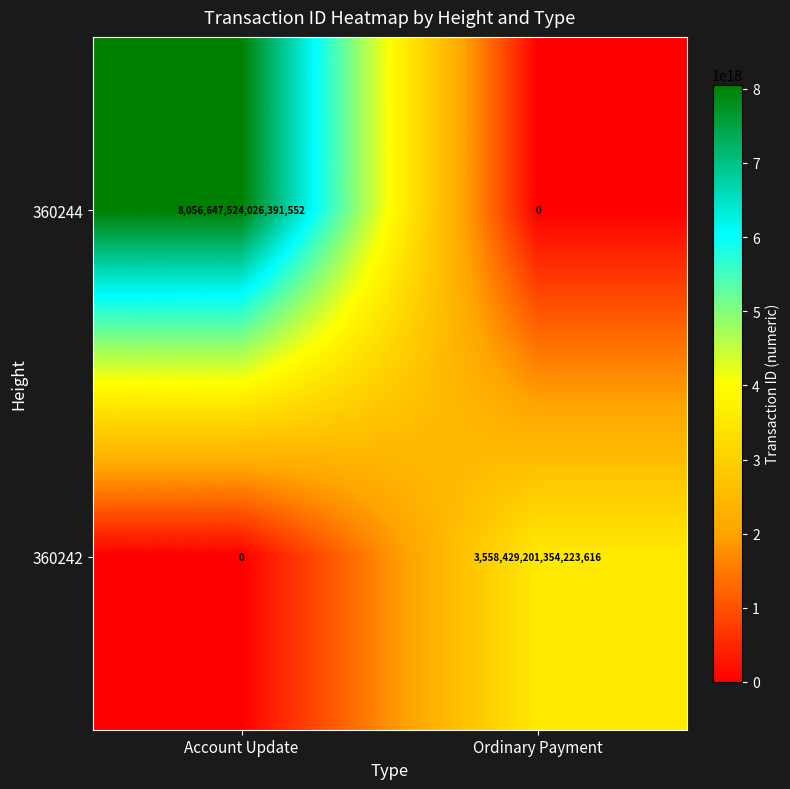

The value of 360242 at Ordinary Payment is 3558429201354223616. True or false?

True